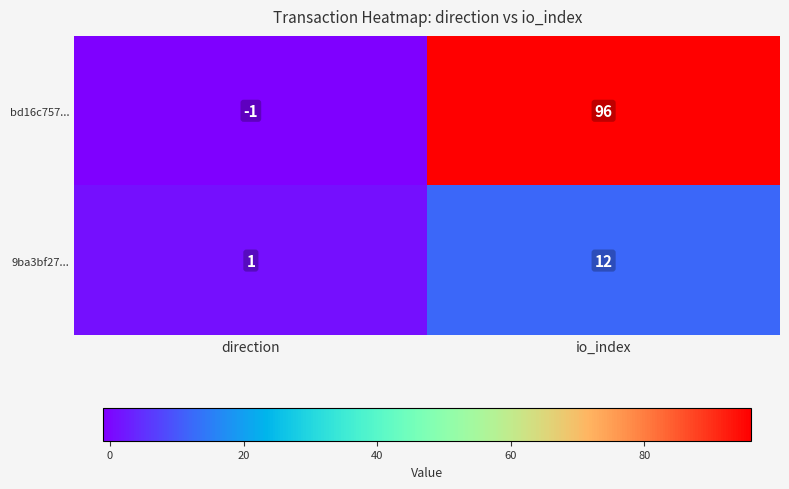

How many categories are shown in the chart?

2